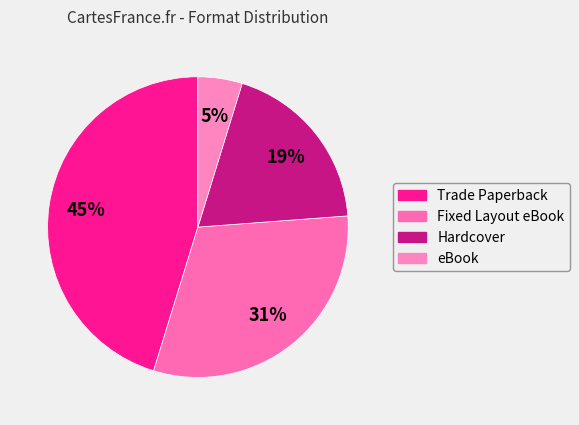

Rank the categories by value from lowest to highest.

eBook, Hardcover, Fixed Layout eBook, Trade Paperback